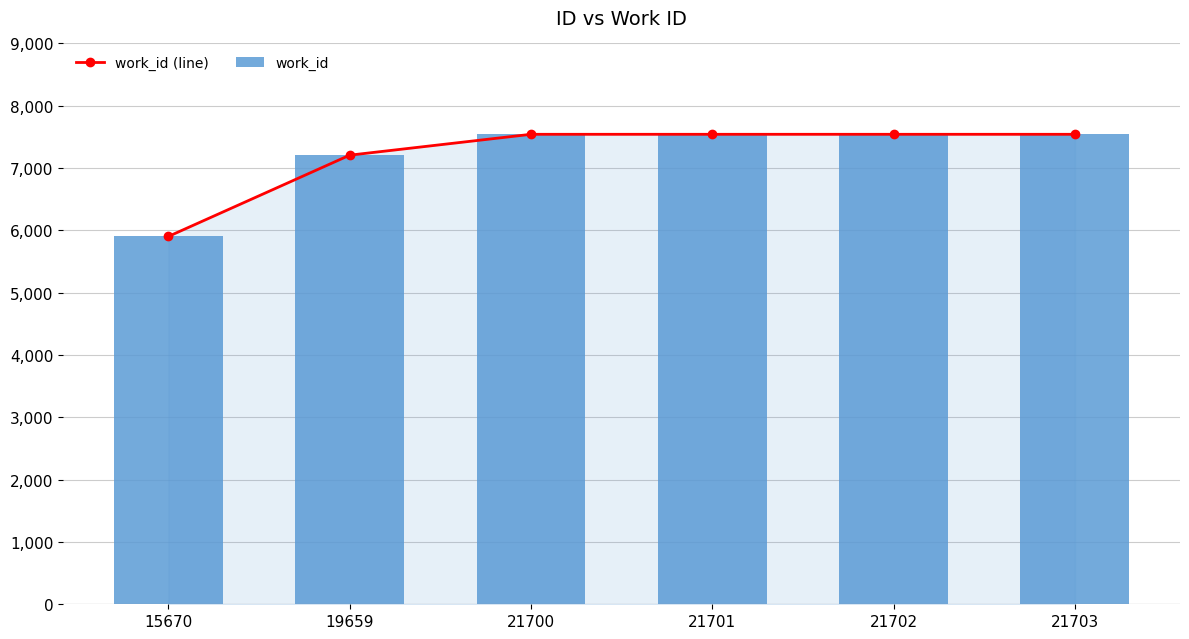

Is it true that work_id (line) equals 7542 at 21703?

True